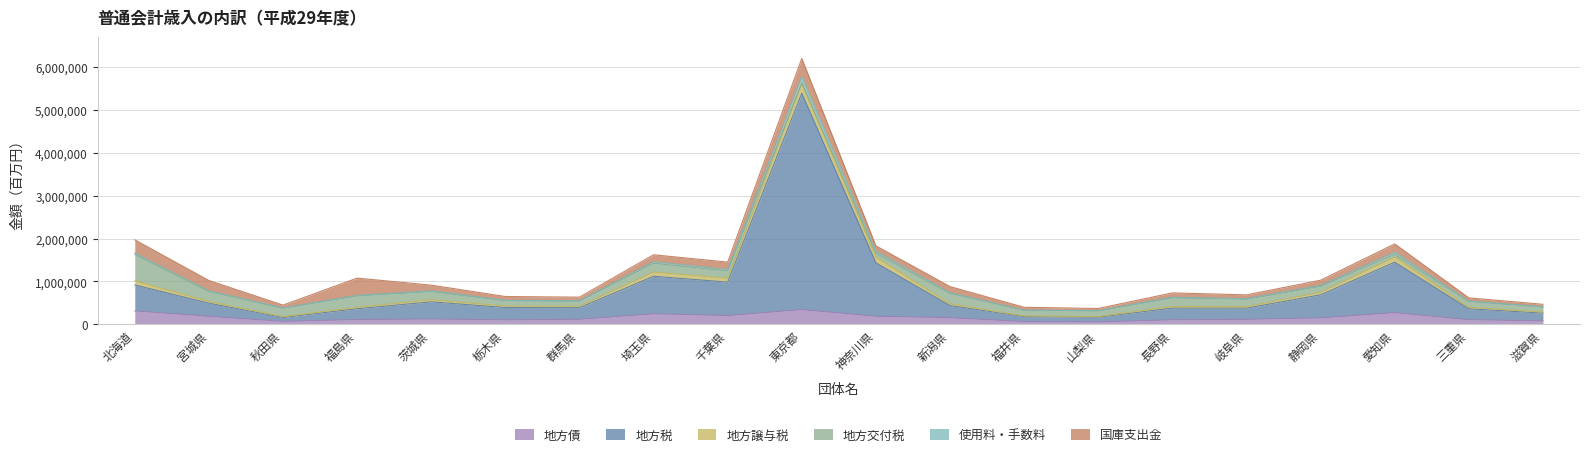

At how many categories does at least one series exceed 5019779?

1